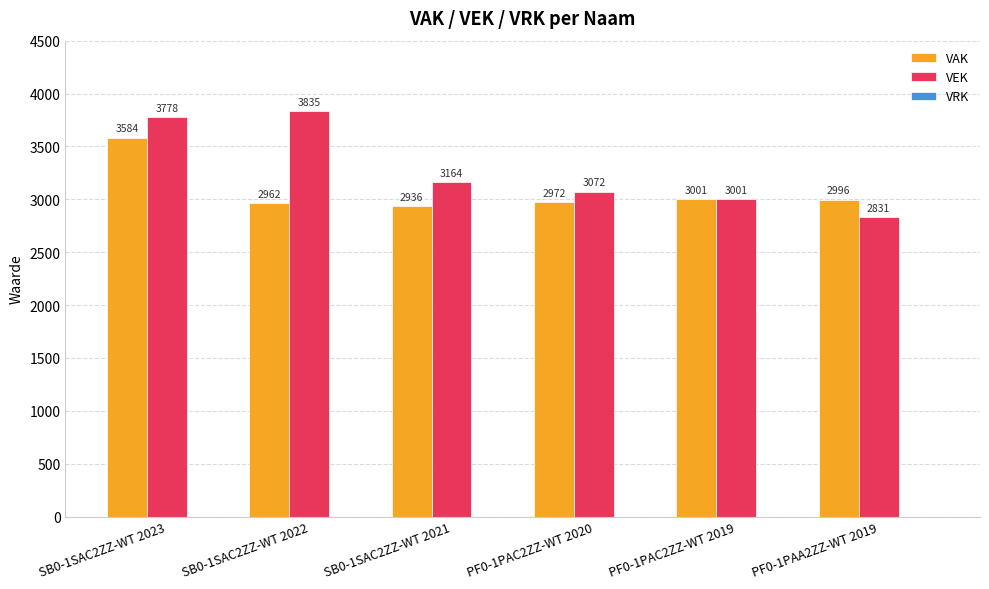

Is the value of VEK at SB0-1SAC2ZZ-WT 2023 greater than the value of VAK at PF0-1PAC2ZZ-WT 2019?

Yes